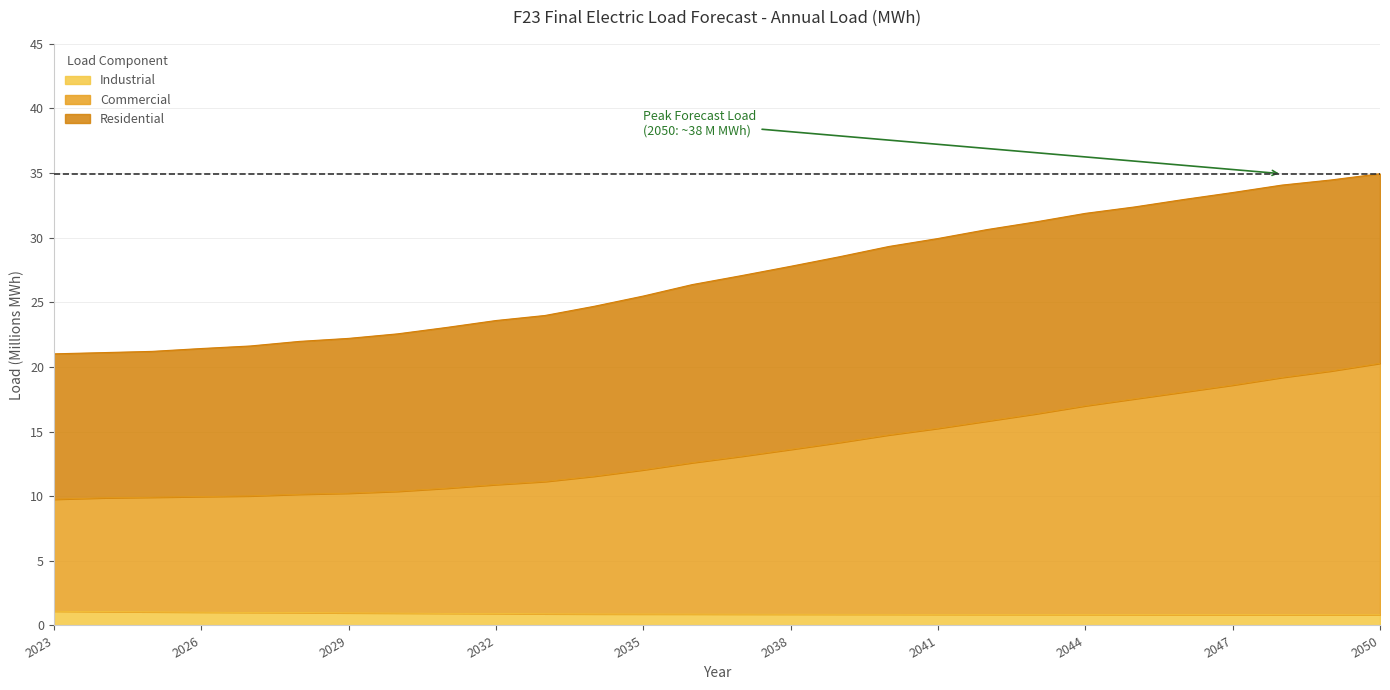

What is the maximum value for Industrial?

1.1